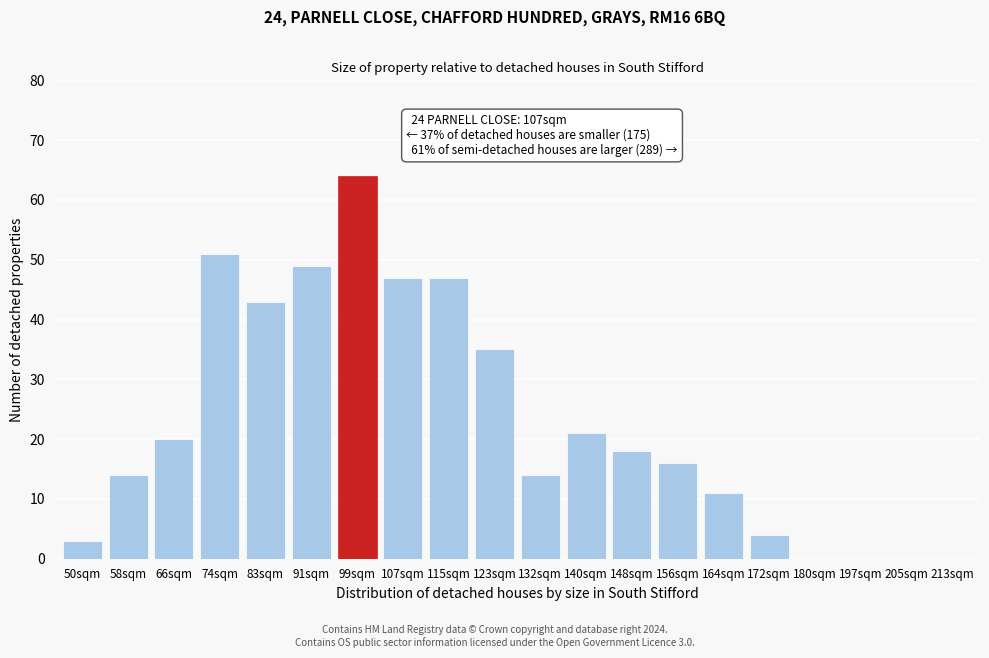

Reading left to right, transcribe all the data shown in this chart.

50sqm=3	58sqm=14	66sqm=20	74sqm=51	83sqm=43	91sqm=49	99sqm=64	107sqm=47	115sqm=47	123sqm=35	132sqm=14	140sqm=21	148sqm=18	156sqm=16	164sqm=11	172sqm=4	180sqm=0	197sqm=0	205sqm=0	213sqm=0